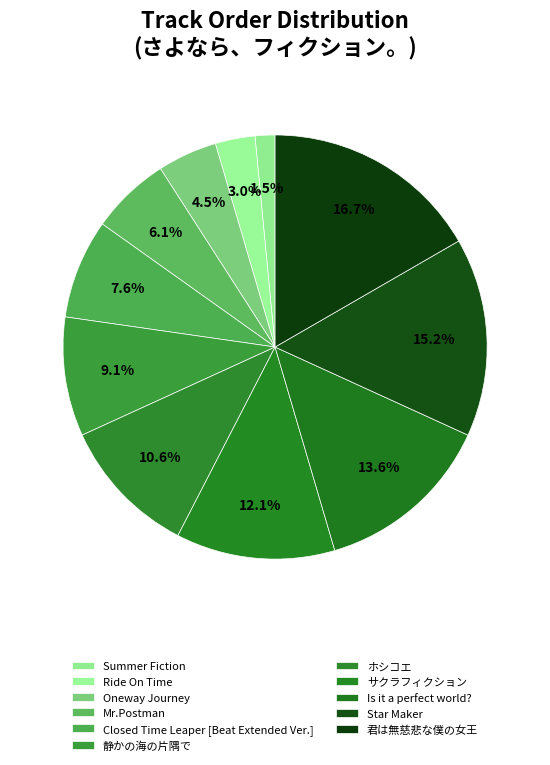

What is the change in value from Oneway Journey to Mr.Postman?

+1